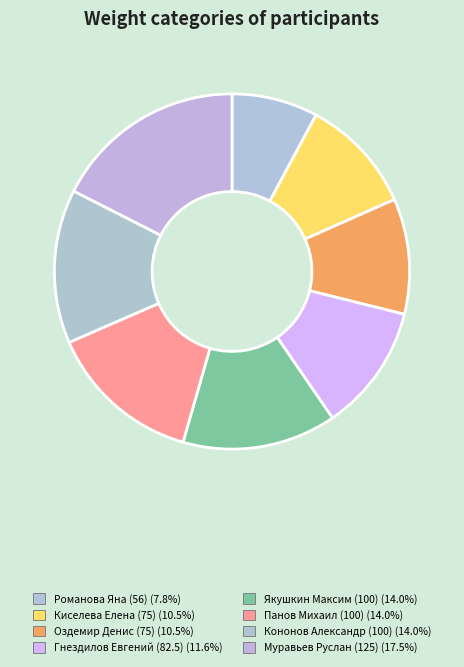

What percentage is the Оздемир Денис (75) slice, to the nearest percent?

11%